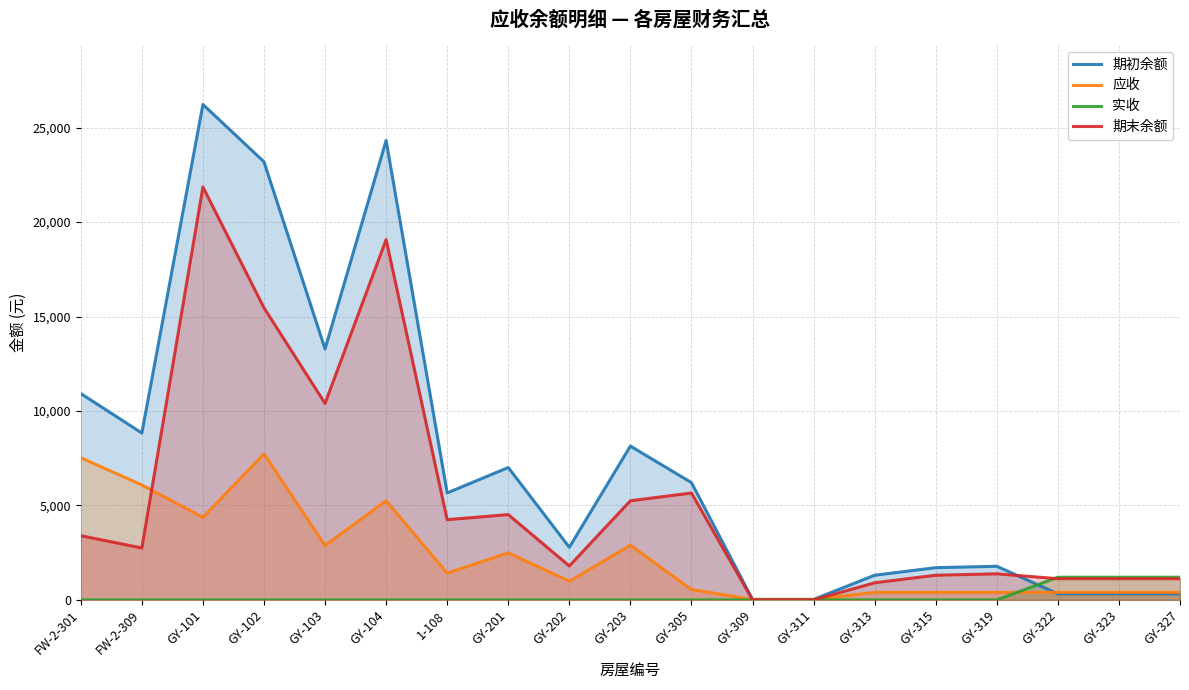

Is it true that 期初余额 equals 146.0 at GY-322?

False